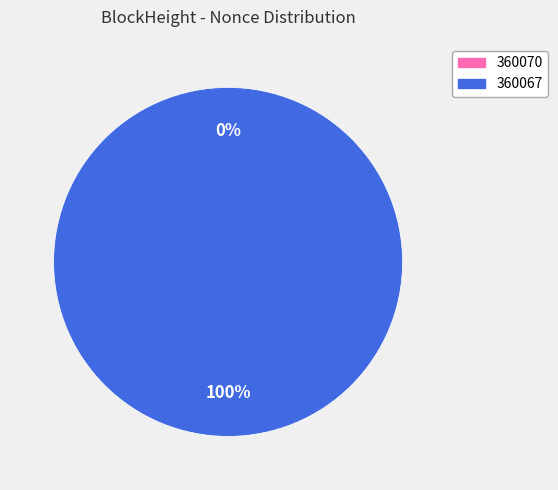

Rank the categories by value from highest to lowest.

360067, 360070